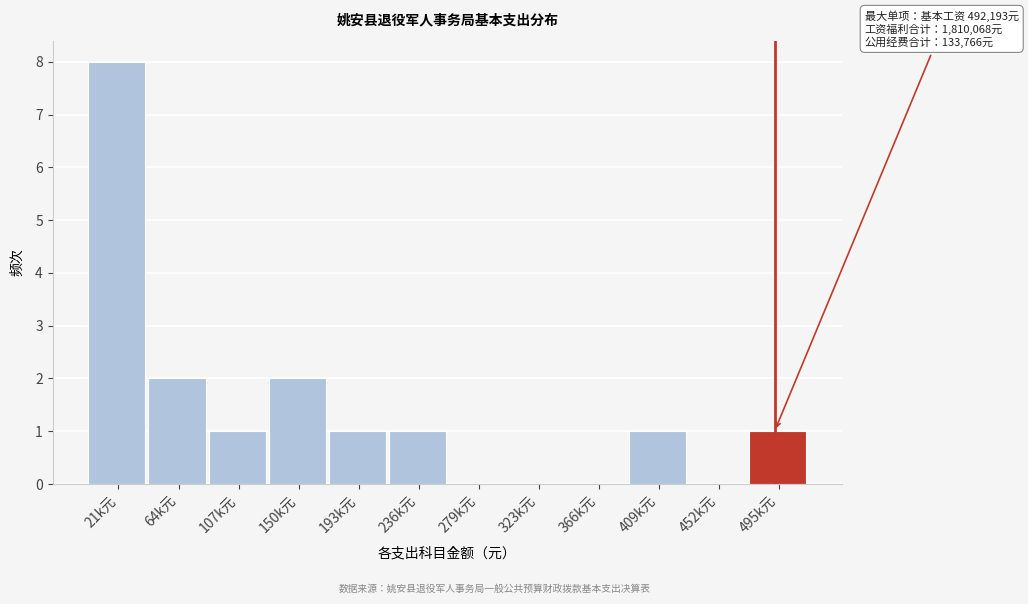

Reading right to left, what are all the values shown in this chart?

495k元=1	452k元=0	409k元=1	366k元=0	323k元=0	279k元=0	236k元=1	193k元=1	150k元=2	107k元=1	64k元=2	21k元=8